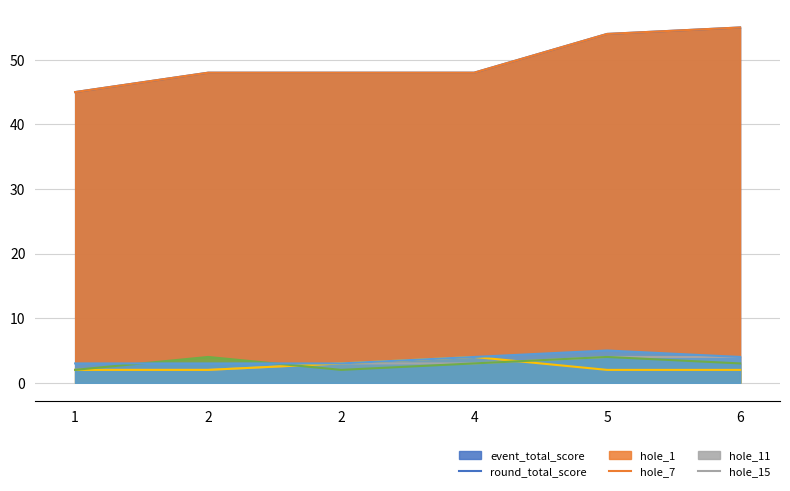

The value of hole_15 at 2 is 1. True or false?

False